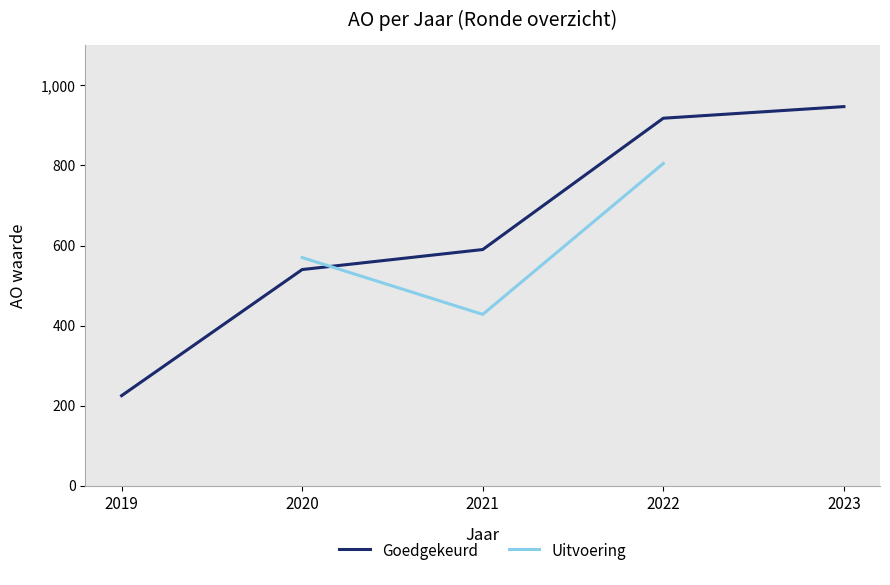

Which series has the largest total across all categories?

Goedgekeurd